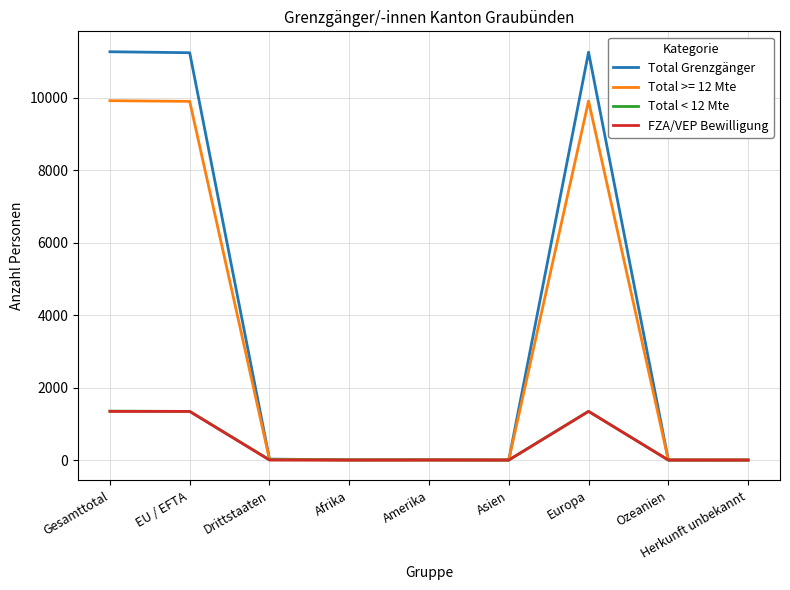

Which series has the widest spread of values?

Total Grenzgänger